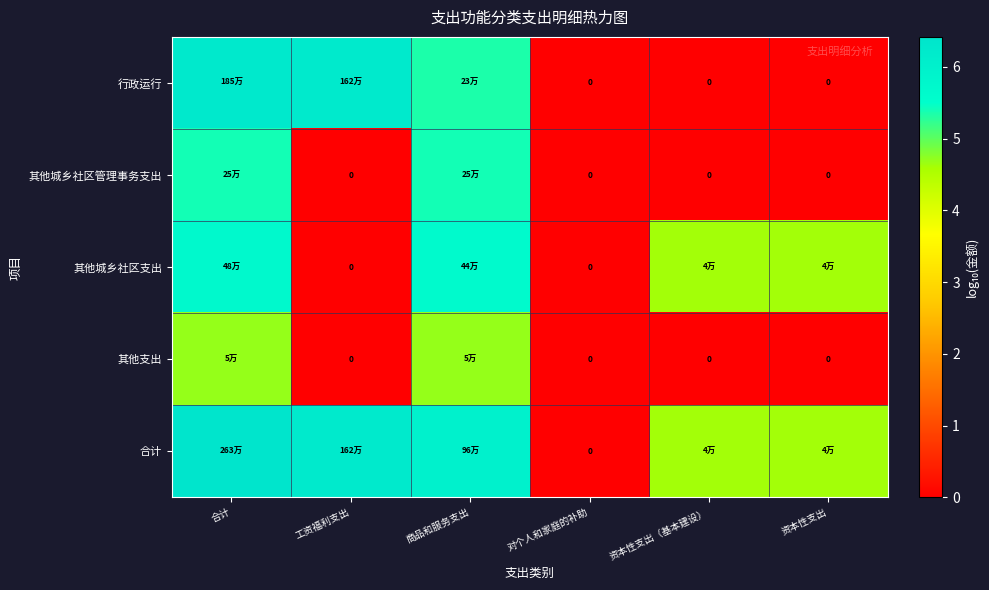

Rank the series by their maximum value, from lowest to highest.

其他支出, 其他城乡社区管理事务支出, 其他城乡社区支出, 行政运行, 合计